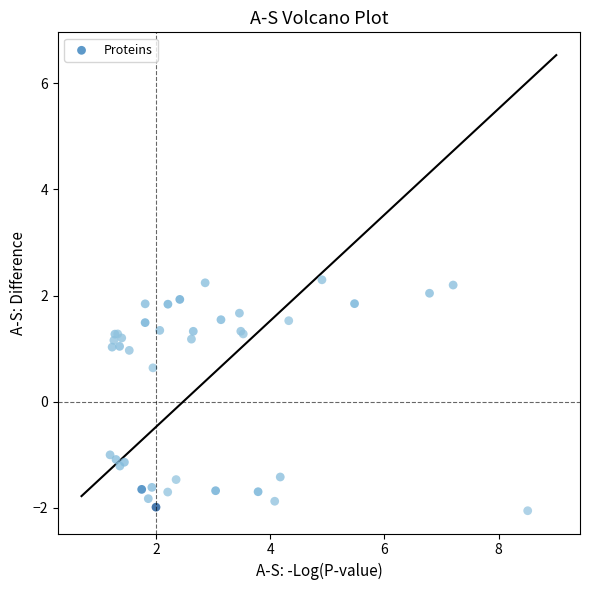

What Y value in the scatter plot is closest to 0?

0.6